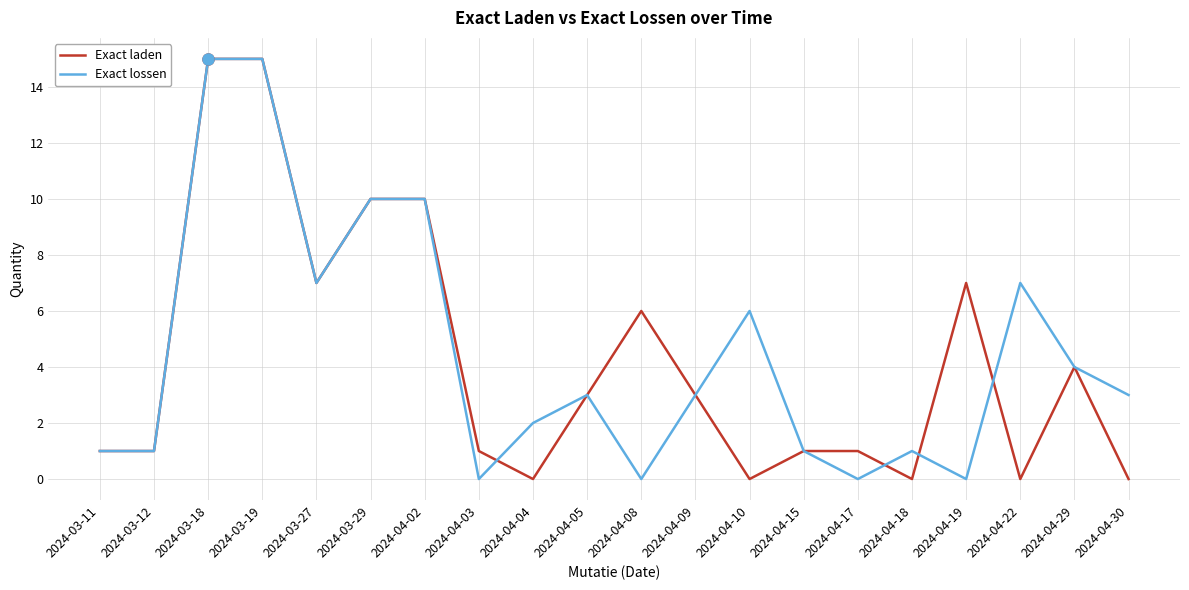

Which series has the largest total across all categories?

Exact lossen